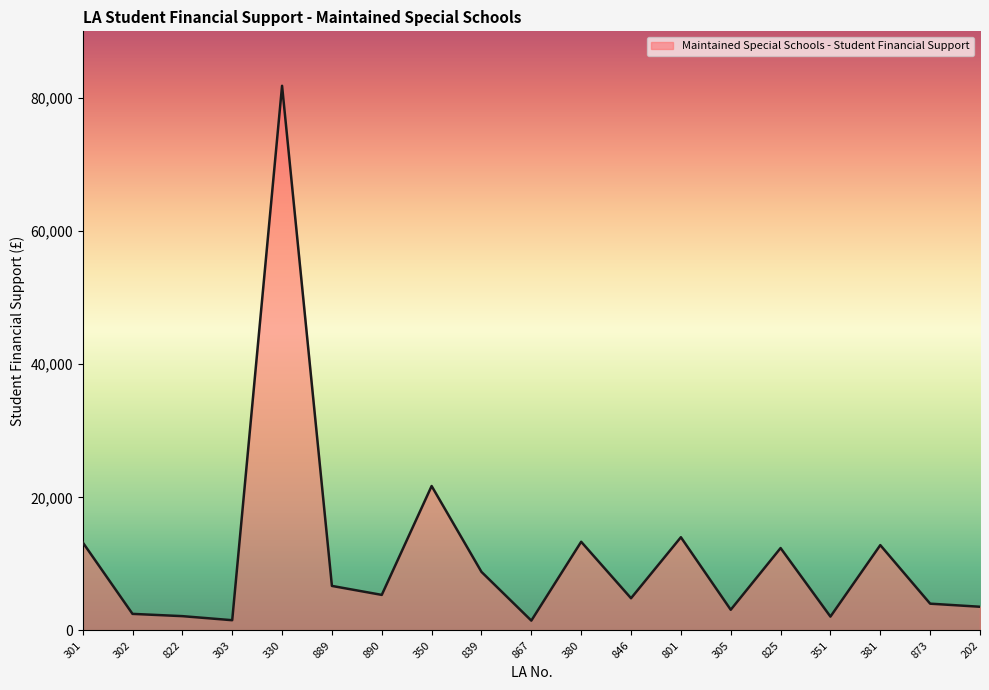

What is the maximum value shown in the chart?

81847.4